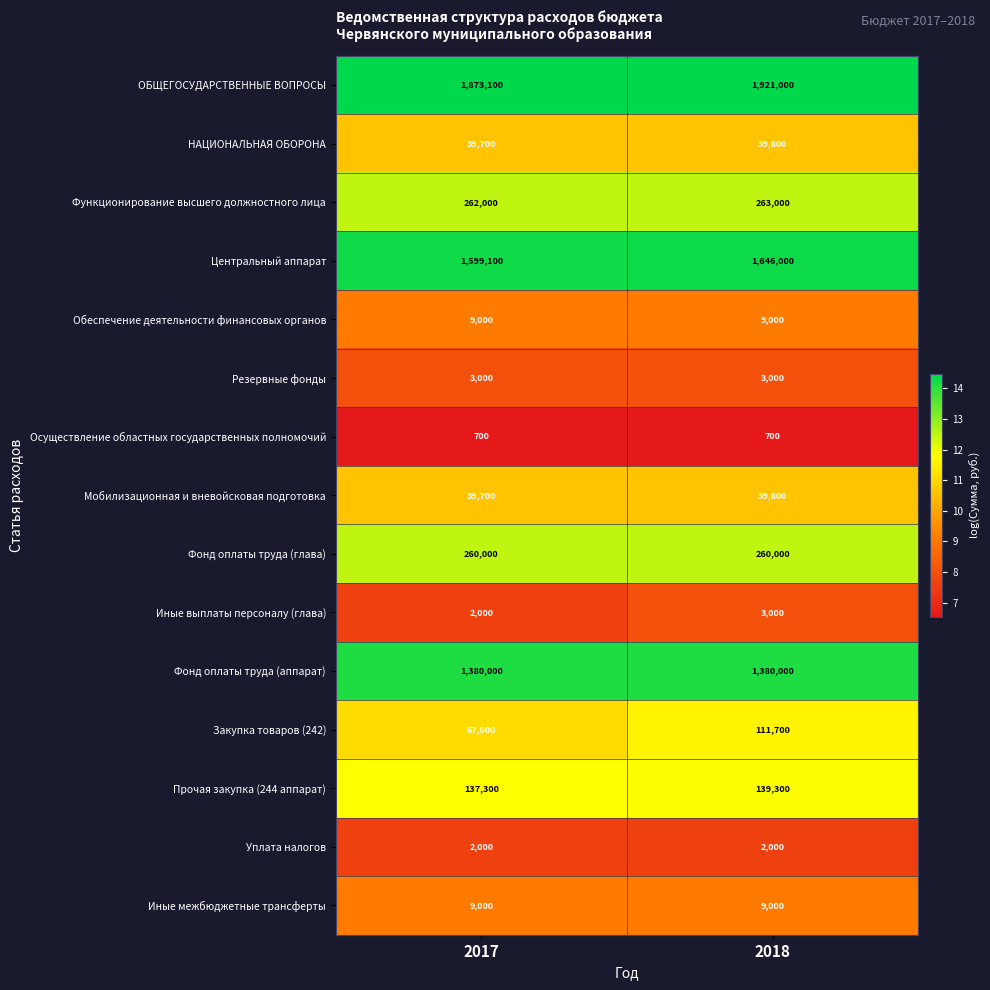

What is the difference between the ОБЩЕГОСУДАРСТВЕННЫЕ ВОПРОСЫ values at 2017 and 2018?

47900